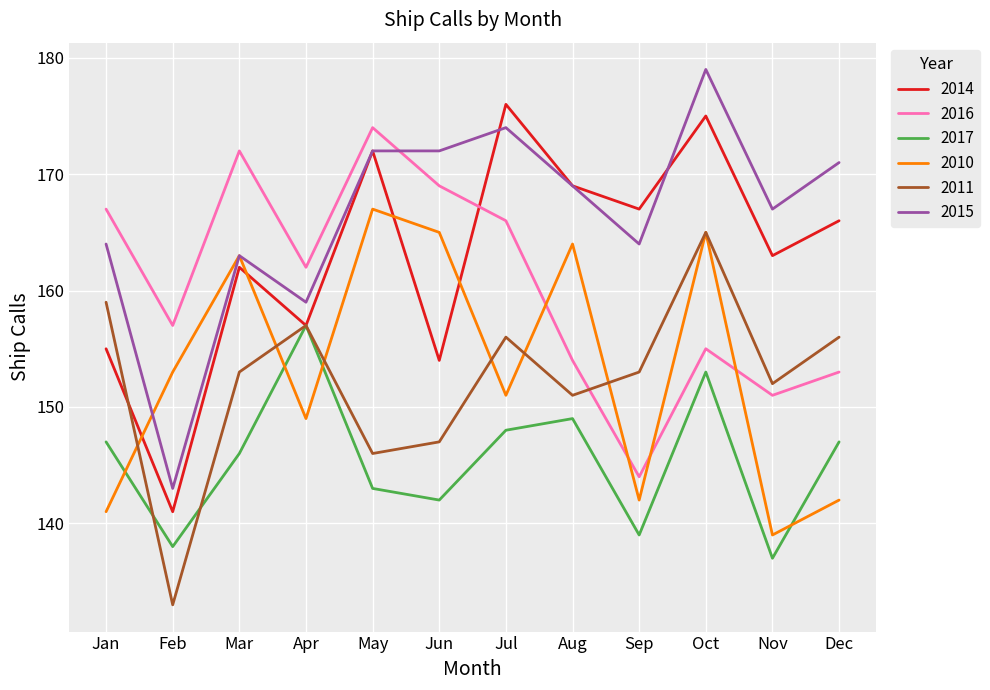

Is the value of 2016 at Mar greater than the value of 2011 at Jan?

Yes